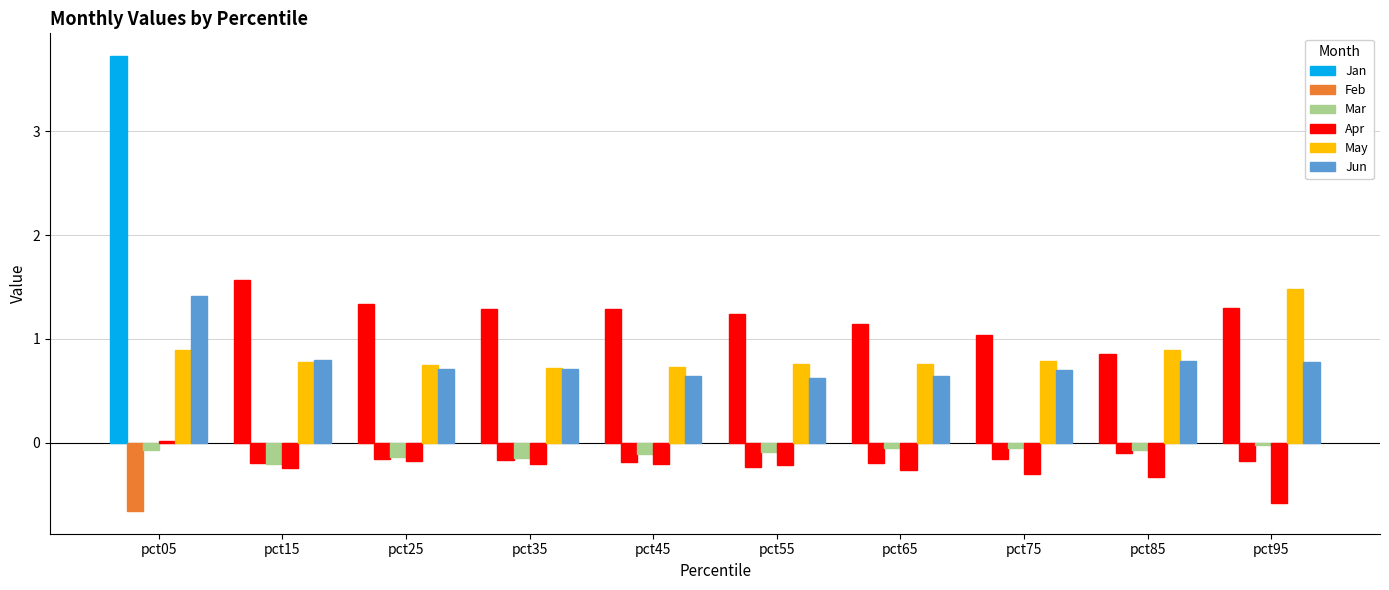

What is the greatest value displayed?

3.7